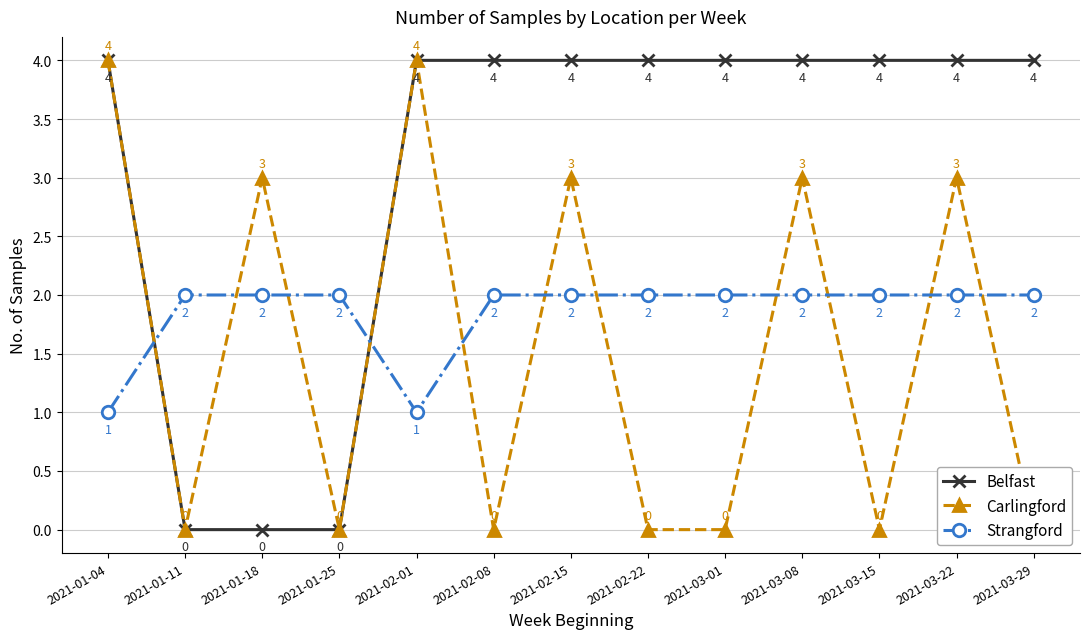

What is the average value of the Belfast series?

3